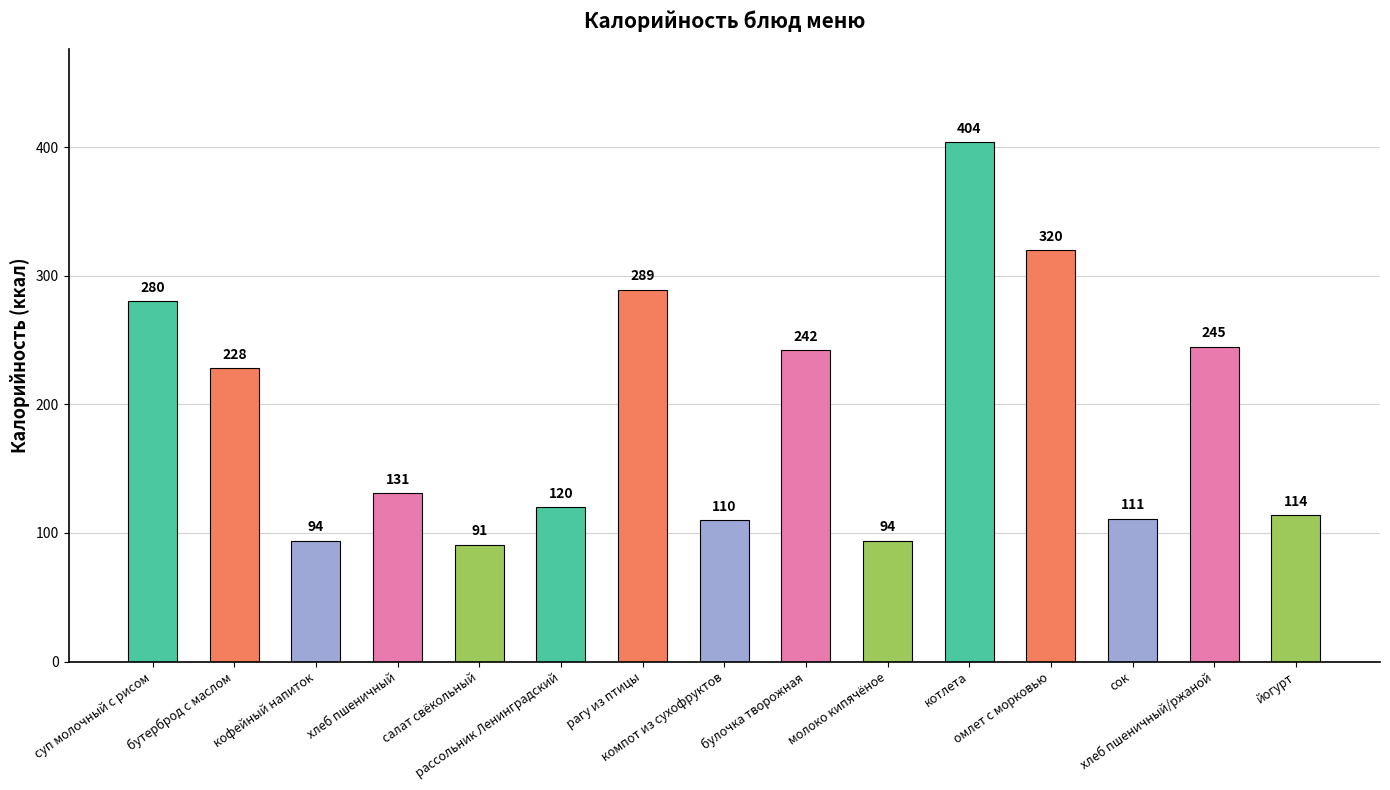

True or false: the data shows 181 at компот из сухофруктов.

False